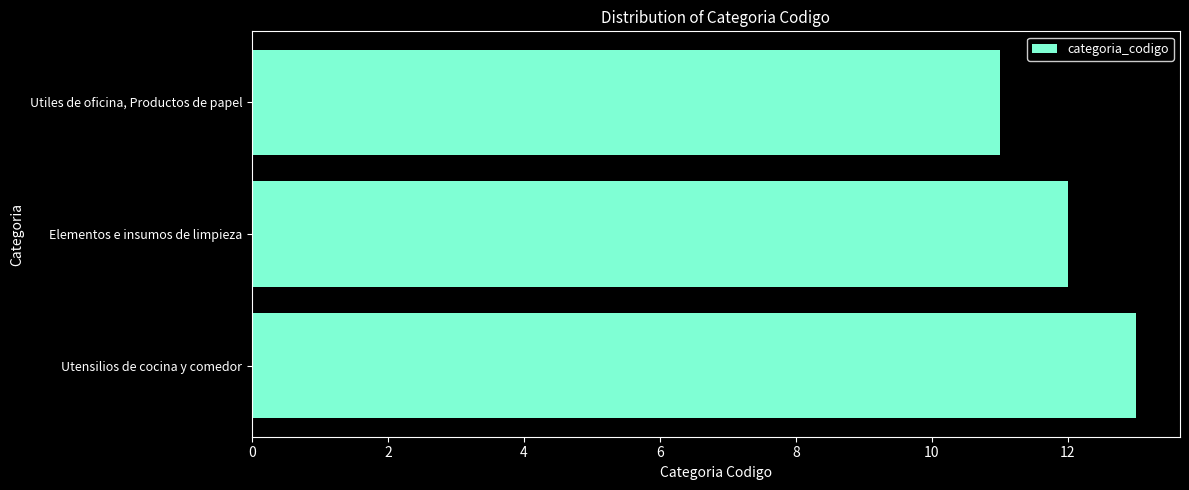

The chart shows a value of 13 at Utensilios de cocina y comedor. True or false?

True